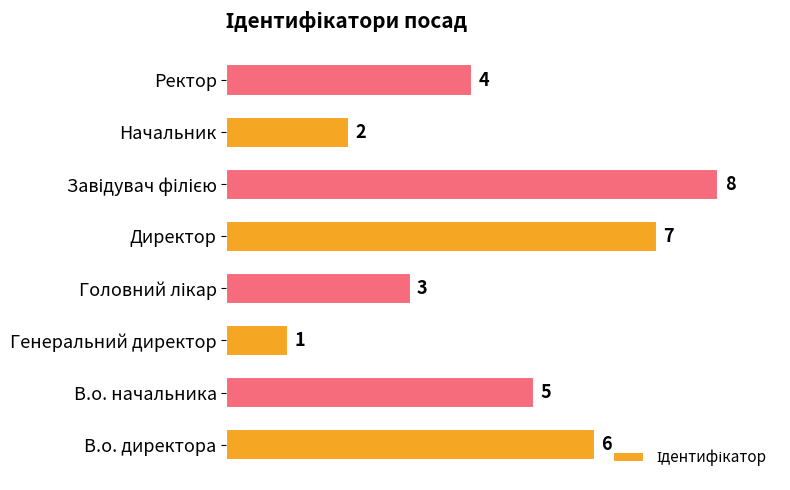

What is the difference between the maximum and minimum values?

7